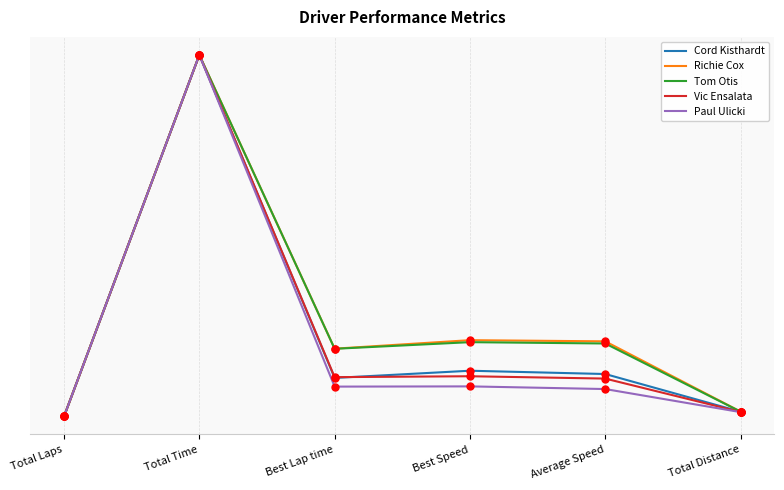

What are all the series names shown in the legend?

Cord Kisthardt, Richie Cox, Tom Otis, Vic Ensalata, Paul Ulicki